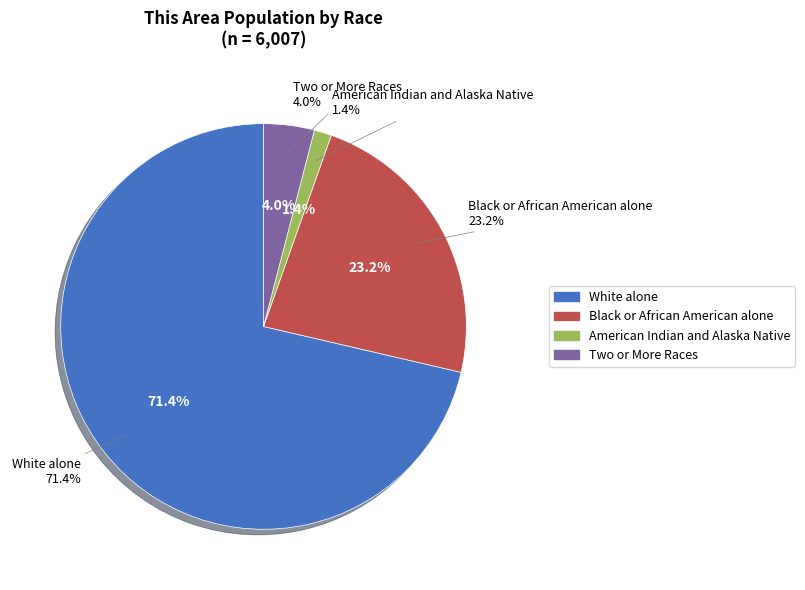

Count the number of slices in the pie.

4